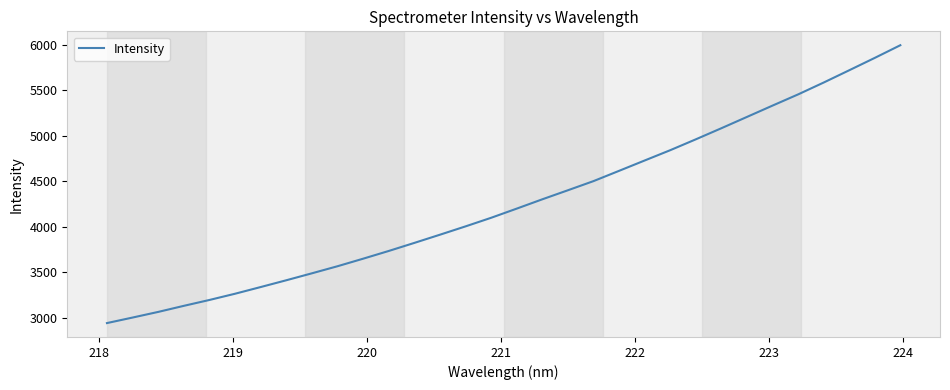

What is the maximum value shown in the chart?

5994.9